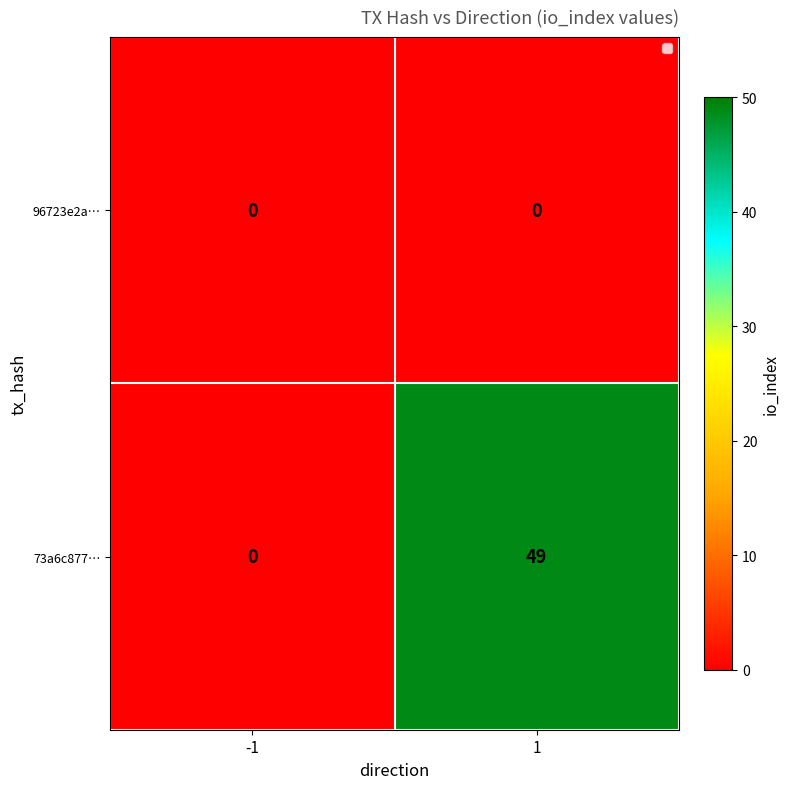

Rank the series by their maximum value, from highest to lowest.

73a6c877…, 96723e2a…